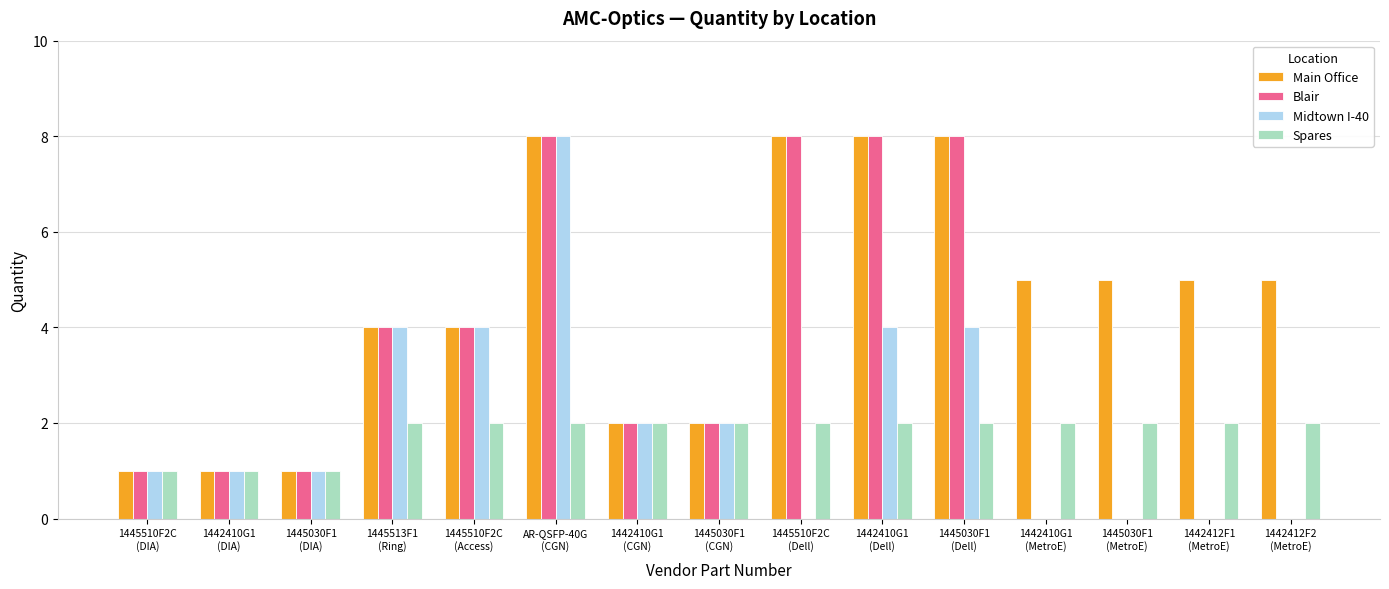

What are all the series names shown in the legend?

Main Office, Blair, Midtown I-40, Spares